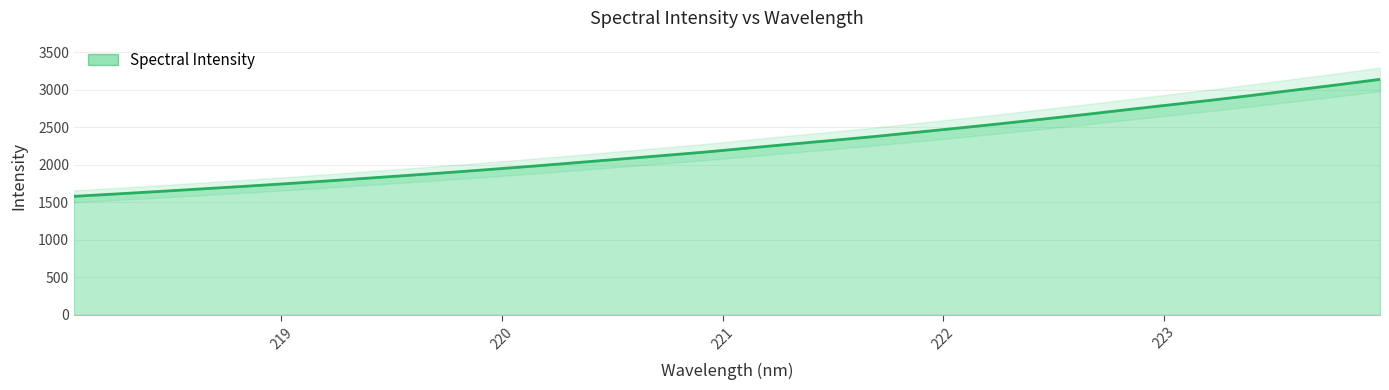

Does the chart display data point markers on the line(s)?

No